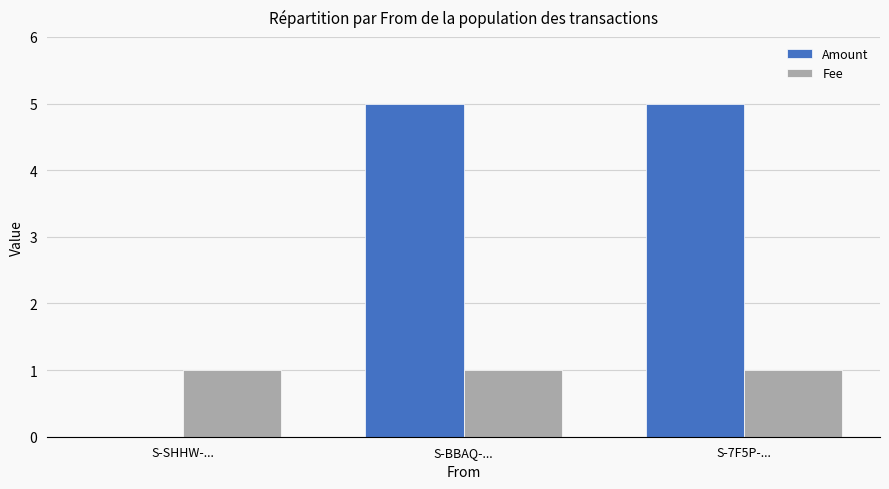

What is the sum of the Amount values at S-SHHW-... and S-BBAQ-...?

5